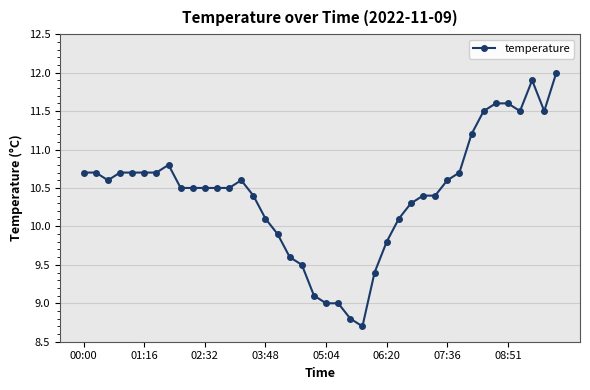

What is the maximum value shown in the chart?

12.0